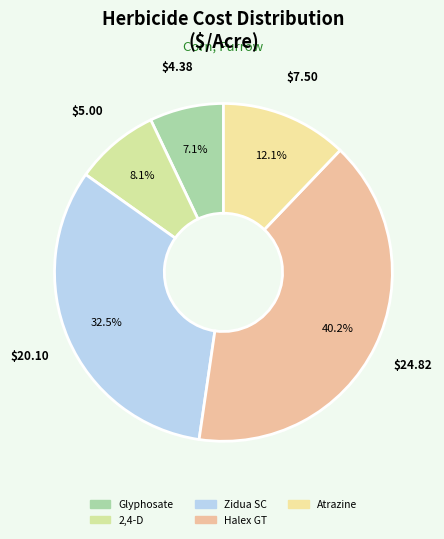

Does any single category account for the majority?

No